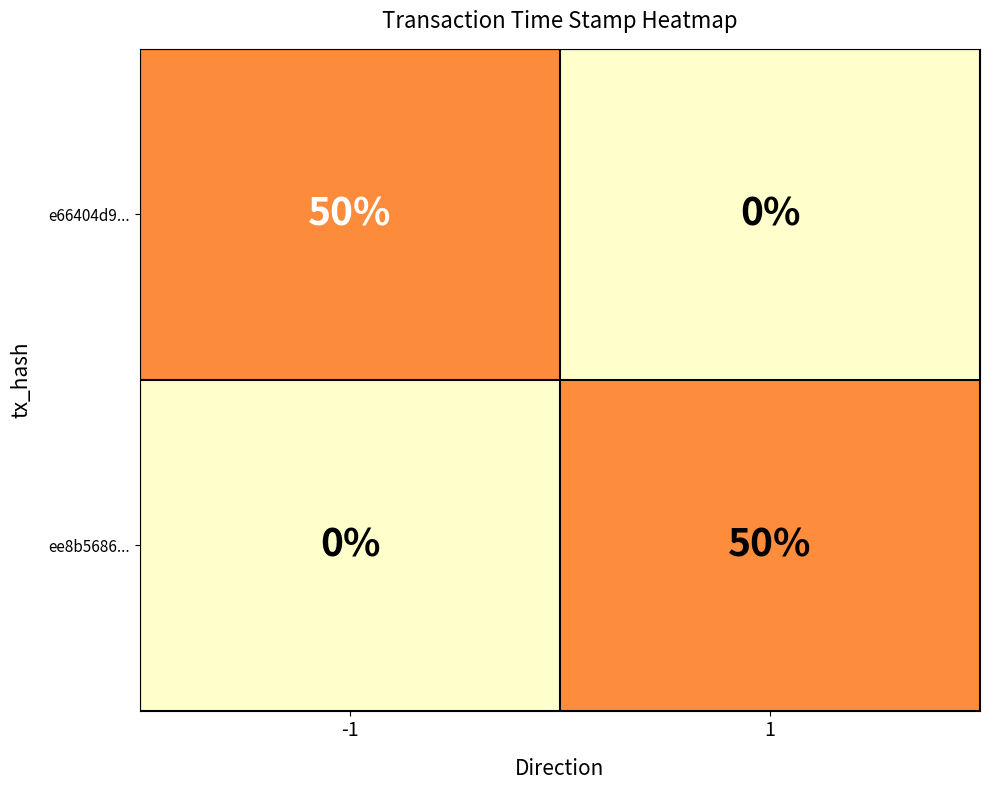

Count the number of data series in this chart.

2